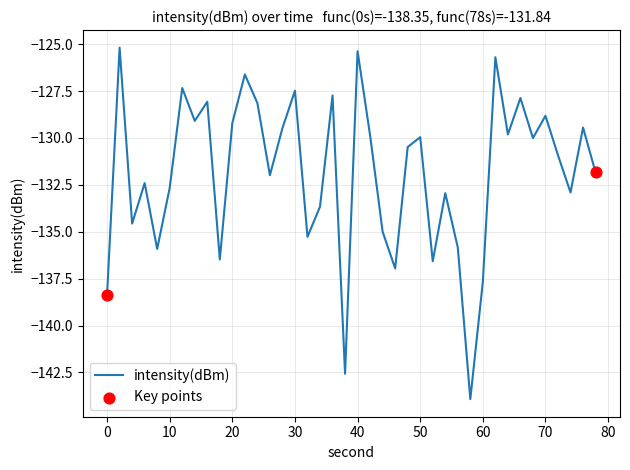

What is the minimum value shown in the chart?

-143.9